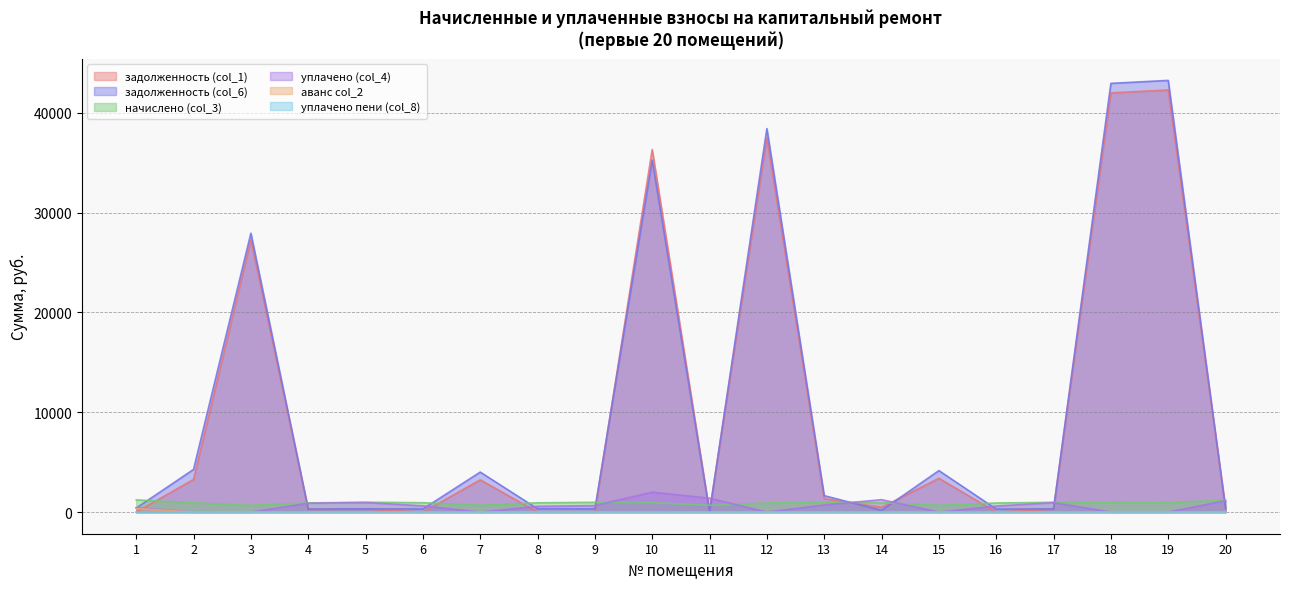

Where does the начислено (col_3) series first go above 946?

1